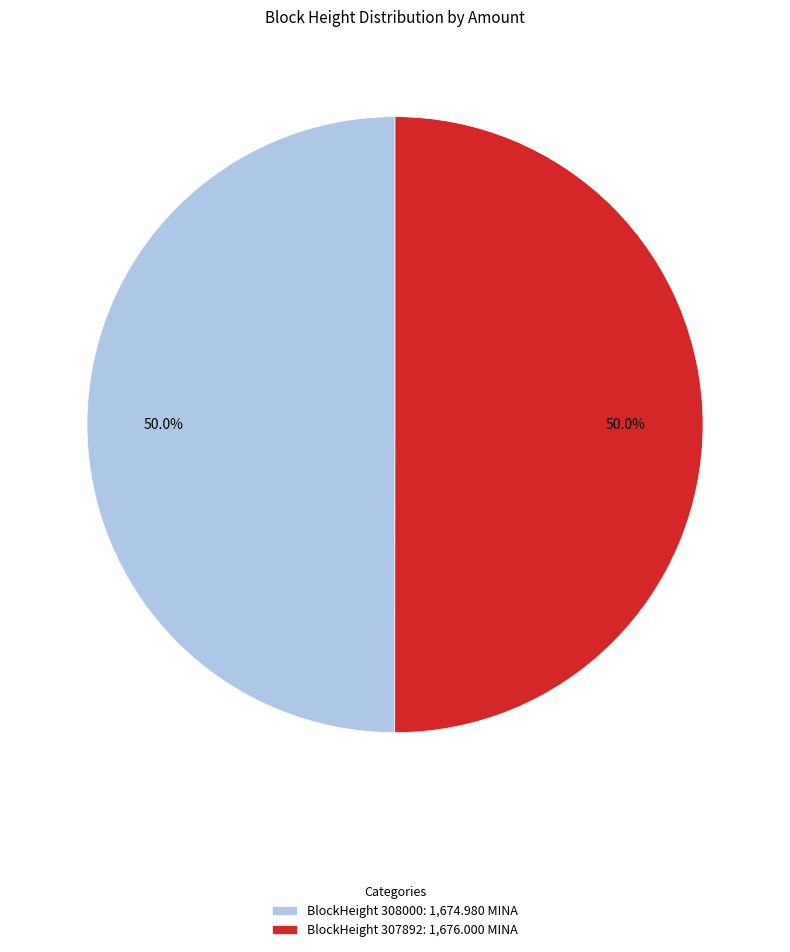

What is the ratio of the value at BlockHeight 307892: 1,676.000 MINA to the value at BlockHeight 308000: 1,674.980 MINA?

1.0